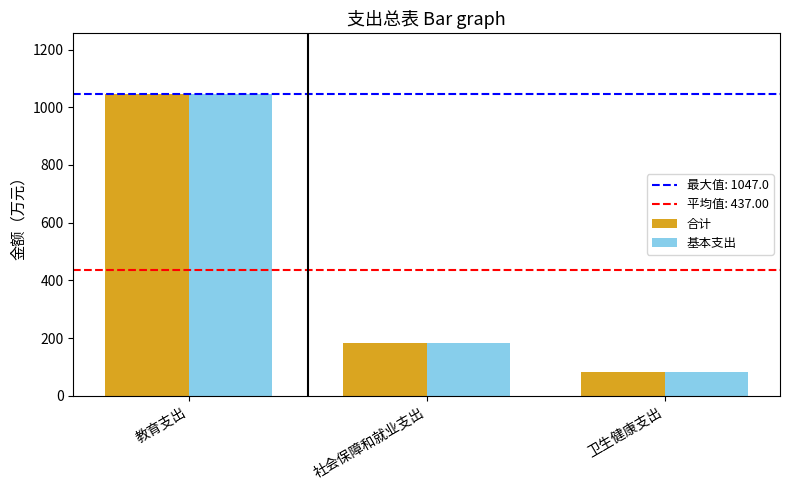

Reading left to right, list all the values displayed in this chart.

合计: 教育支出=1047.0	社会保障和就业支出=182.6	卫生健康支出=81.4
基本支出: 教育支出=1047.0	社会保障和就业支出=182.6	卫生健康支出=81.4